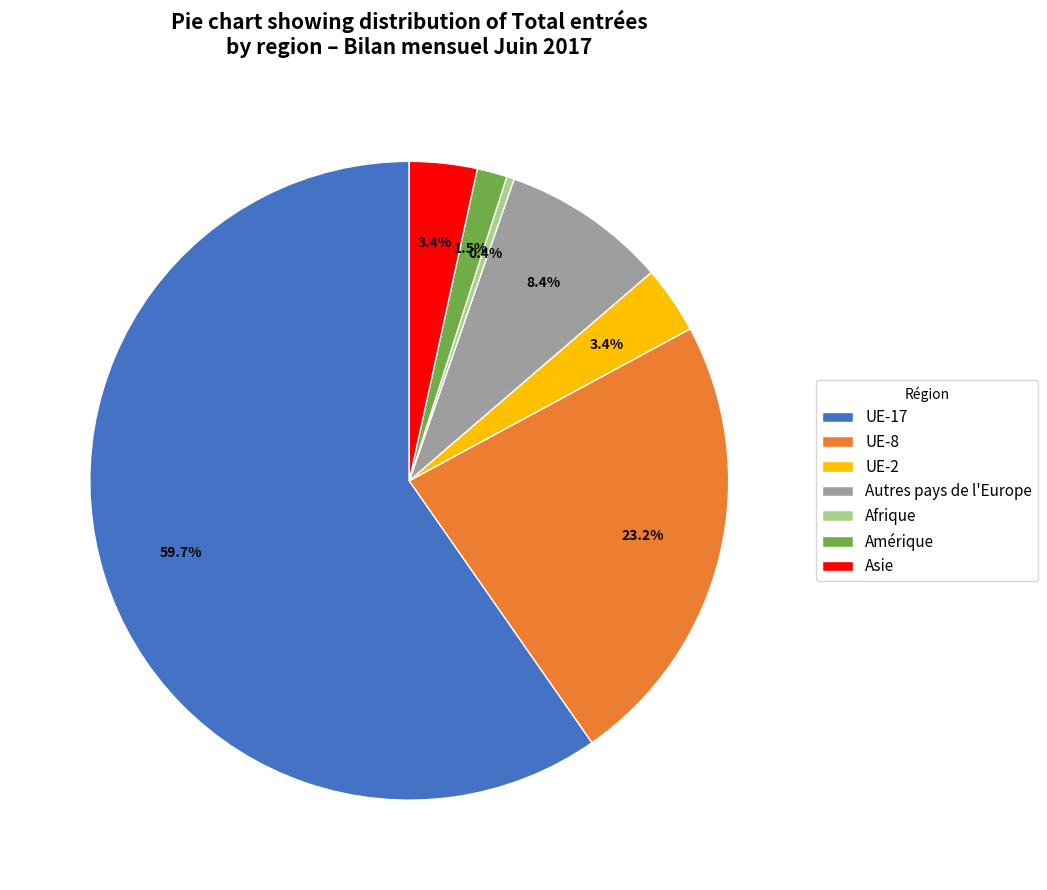

What is the ratio of the value at UE-17 to the value at UE-8?

2.6